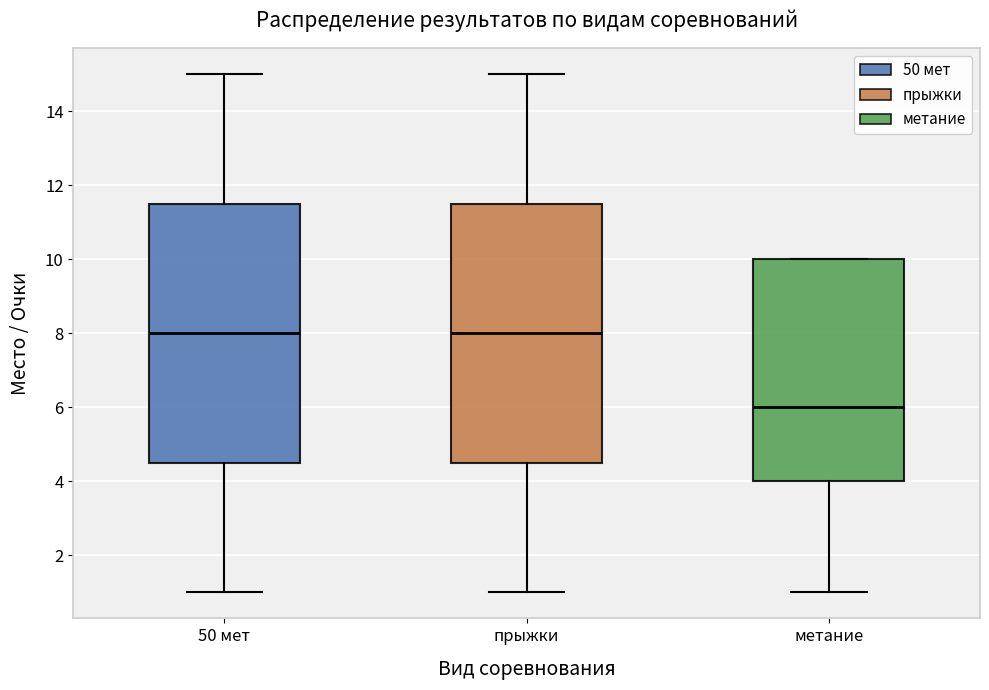

Which box's median line is the lowest?

метание